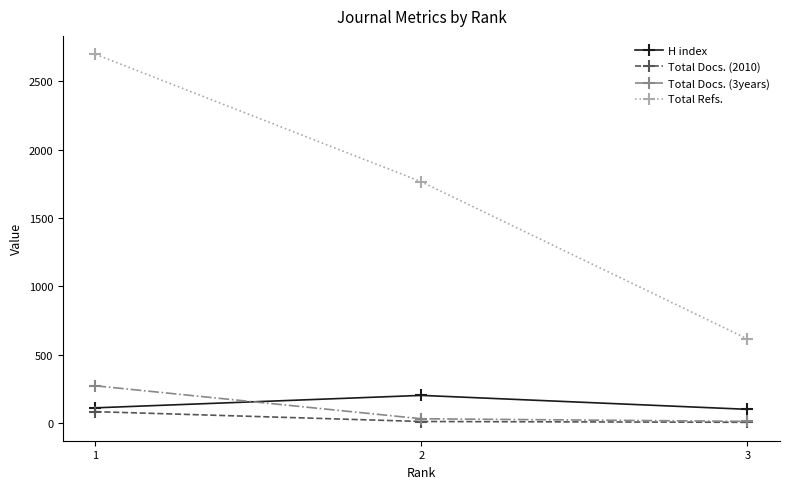

At which category is the sum across all series the highest?

1